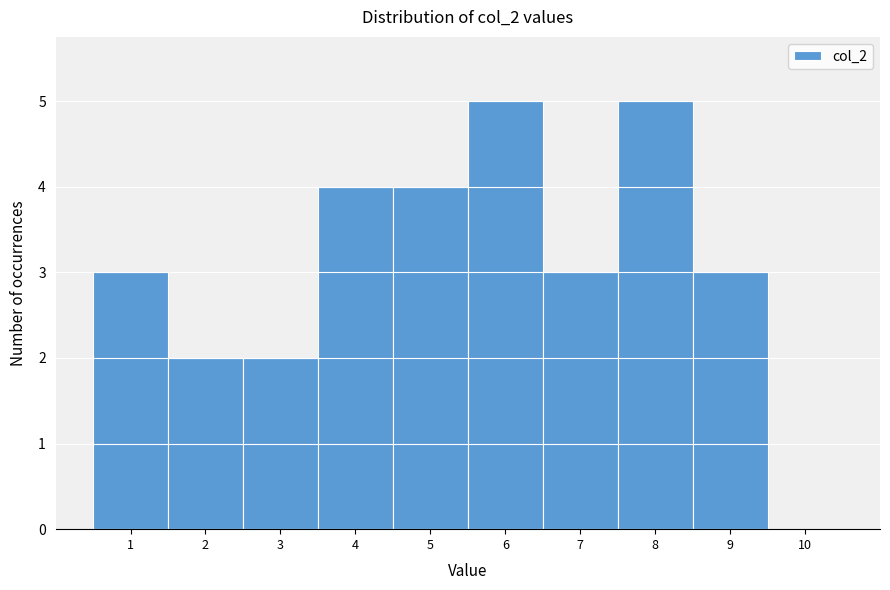

Reading right to left, list all the values displayed in this chart.

10=0	9=3	8=5	7=3	6=5	5=4	4=4	3=2	2=2	1=3